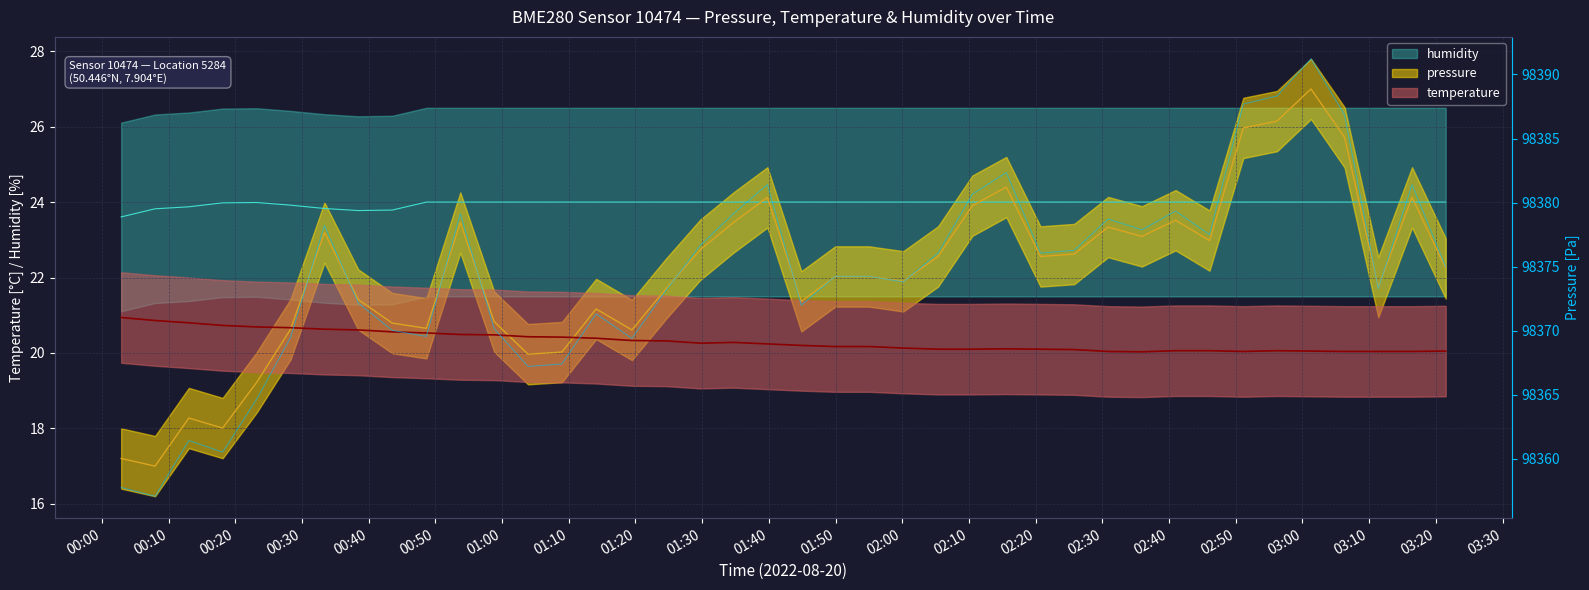

At which category does the data reach its first local valley?

00:10